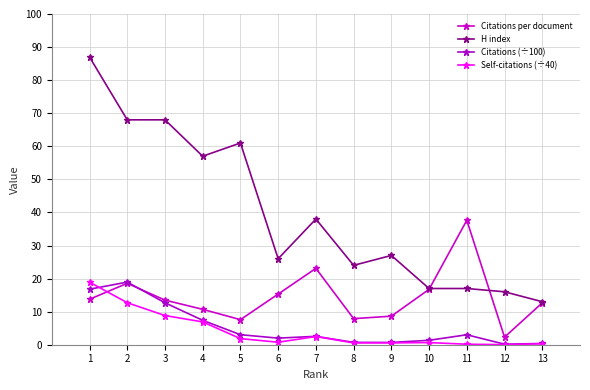

How many lines are shown in the chart?

4